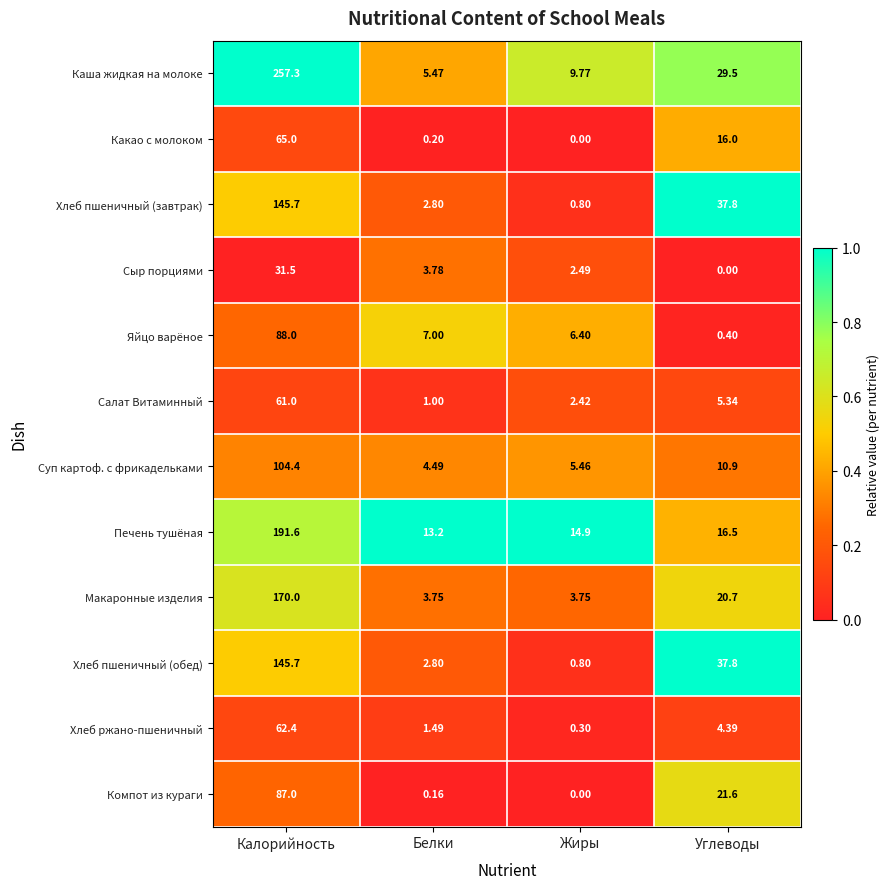

Rank the categories by Какао с молоком value from lowest to highest.

Жиры, Белки, Углеводы, Калорийность